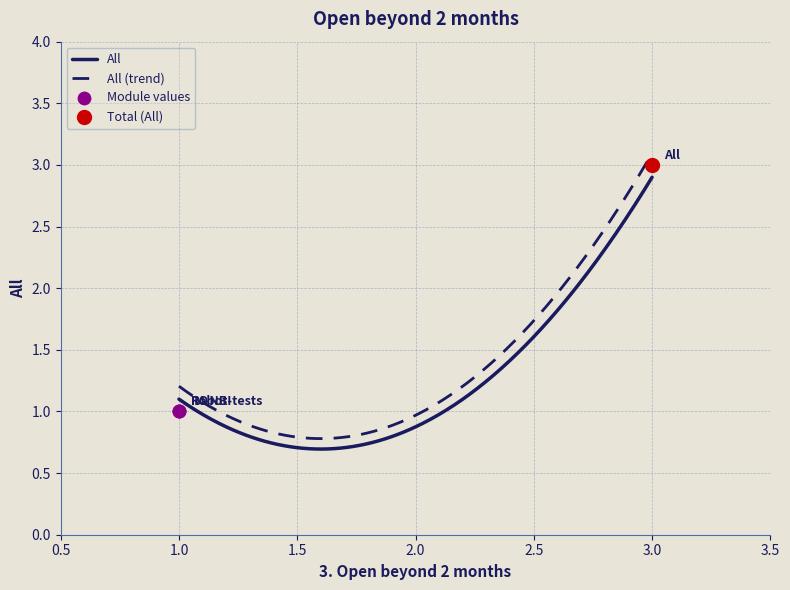

Between All and IM-NBI, which is larger?

All